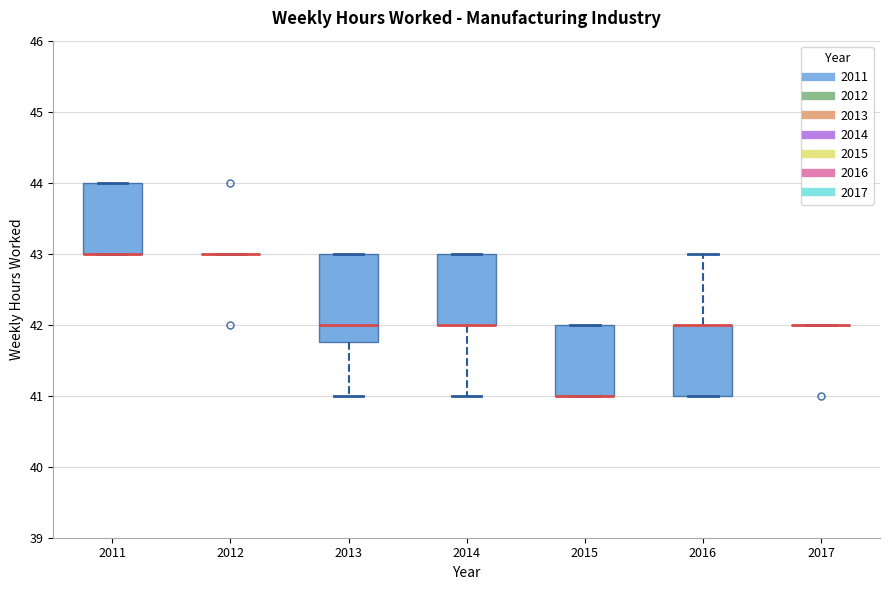

Where is the upper edge of the box at x = 2011 on the y-axis? The values are not printed on the chart, so give them approximately, as read against the axis.

44.0